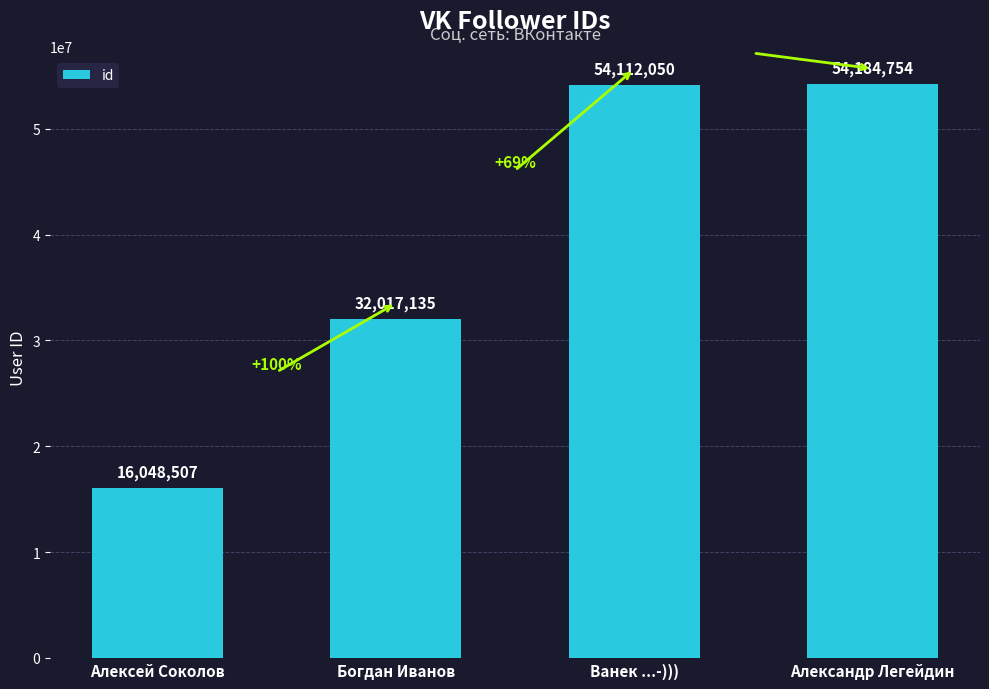

True or false: the data shows 27189002 at Алексей Соколов.

False